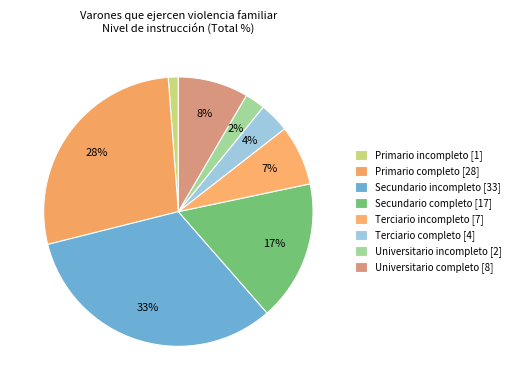

To the nearest percent, what is the combined percentage of Terciario completo and Universitario completo?

12%